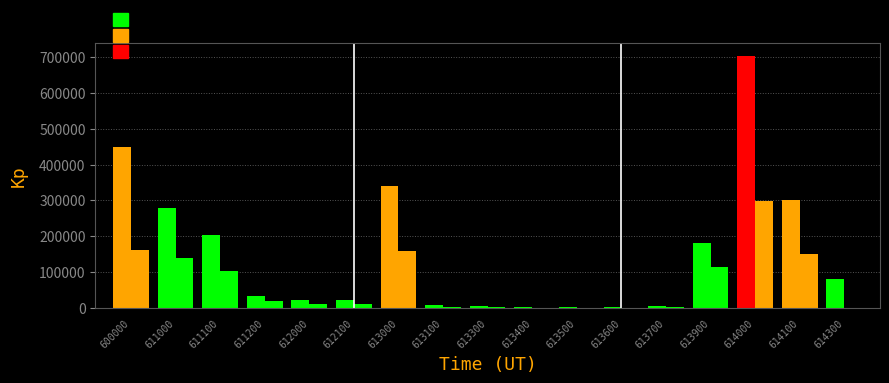

How many distinct data groups are displayed?

2